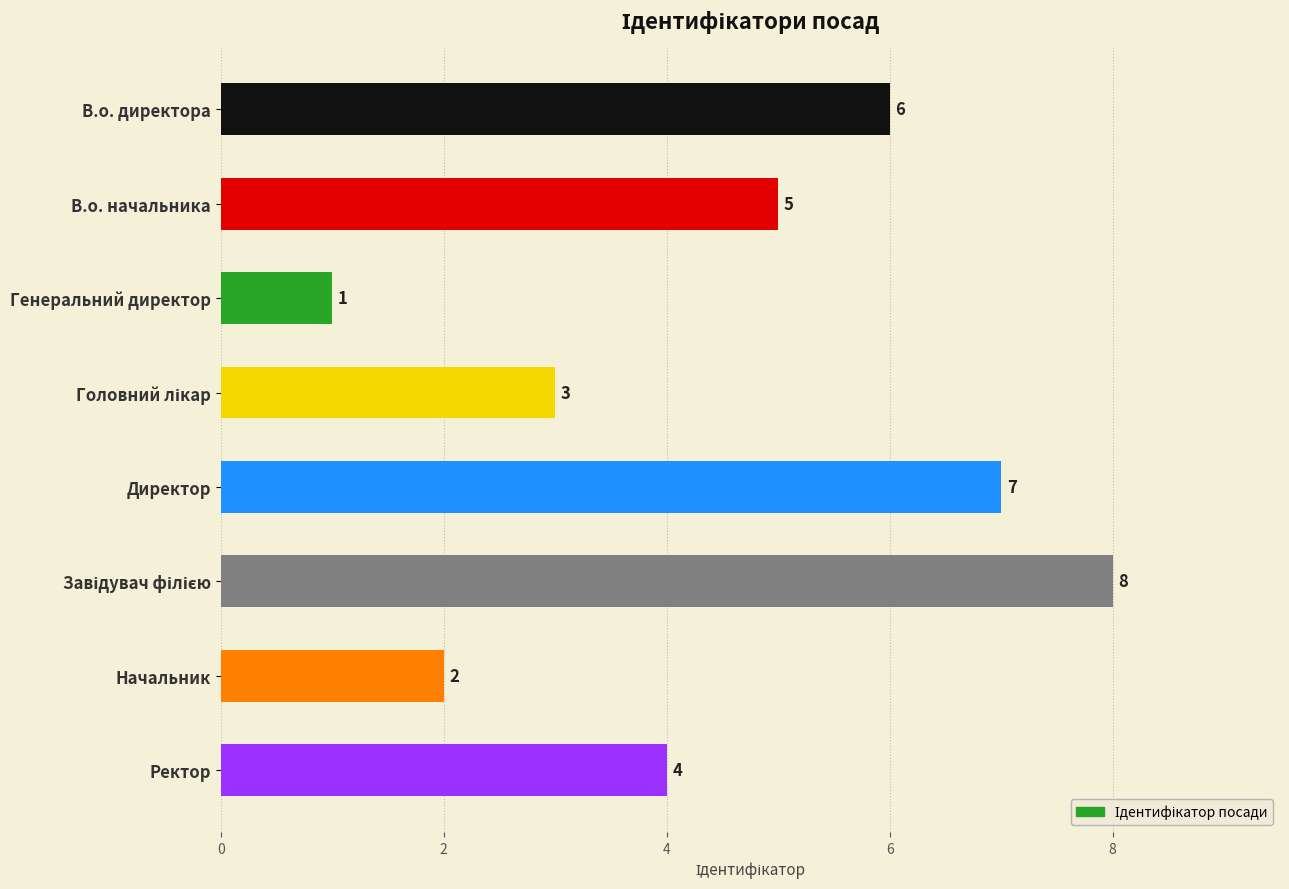

The chart shows a value of 1 at В.о. начальника. True or false?

False